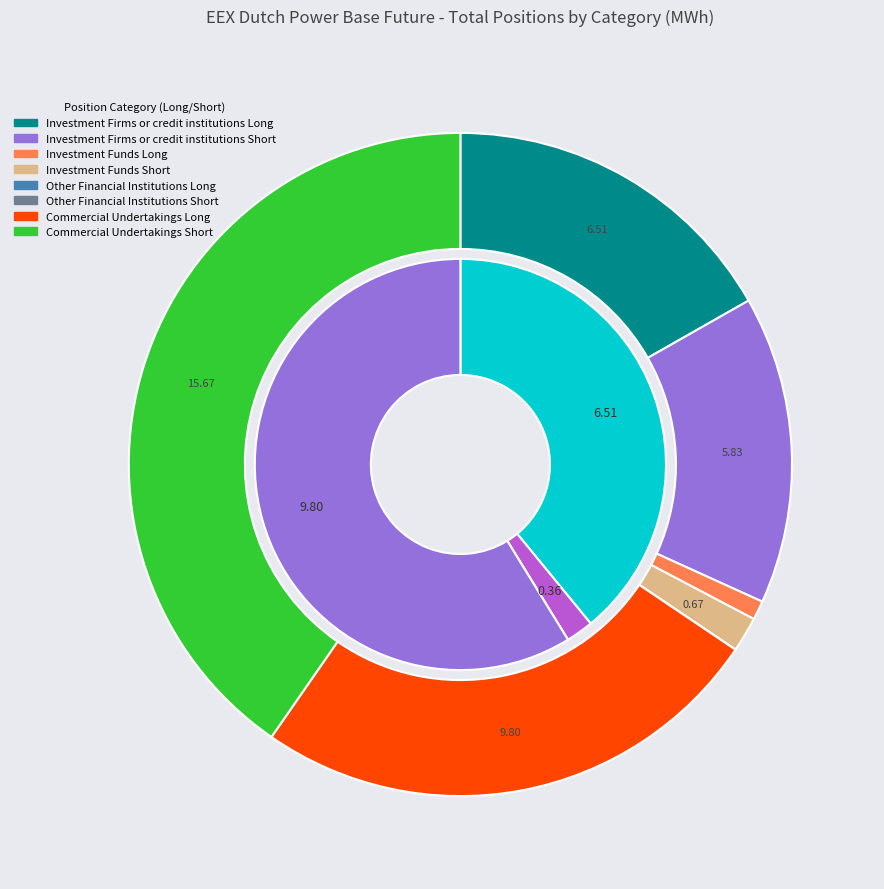

What portion of the pie excludes Commercial Undertakings Short?

59.6%